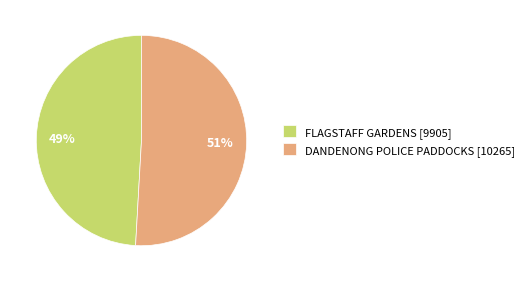

Which has a higher value, FLAGSTAFF GARDENS [9905] or DANDENONG POLICE PADDOCKS [10265]?

DANDENONG POLICE PADDOCKS [10265]